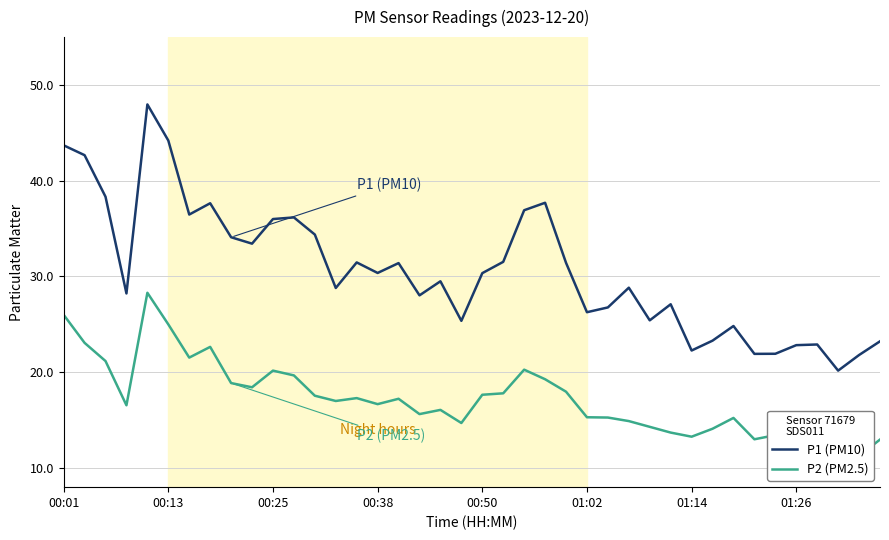

Does the chart have visible grid lines?

Yes